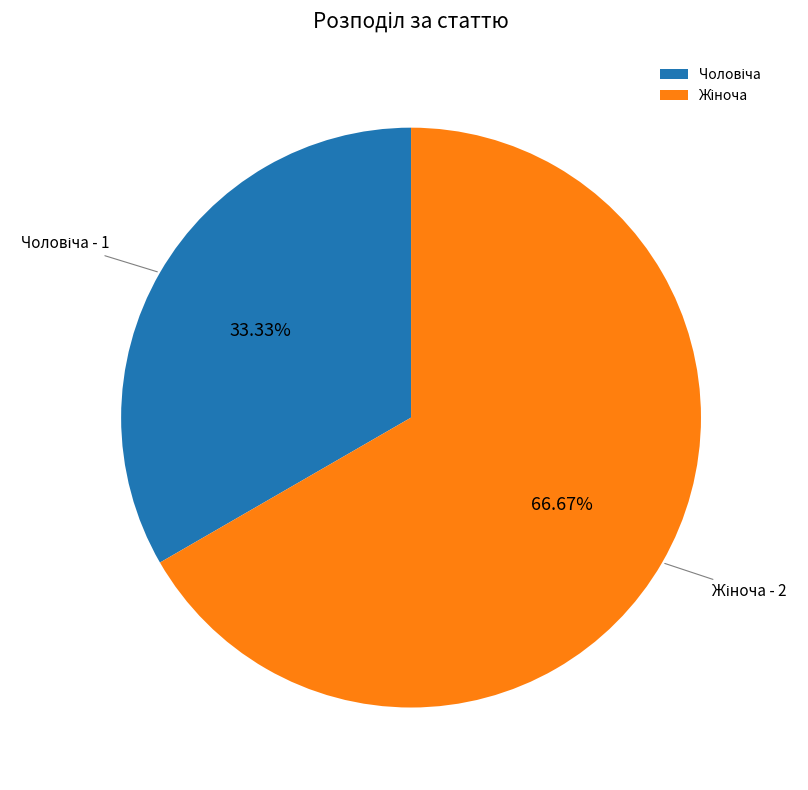

Is there a majority slice in this chart?

Yes